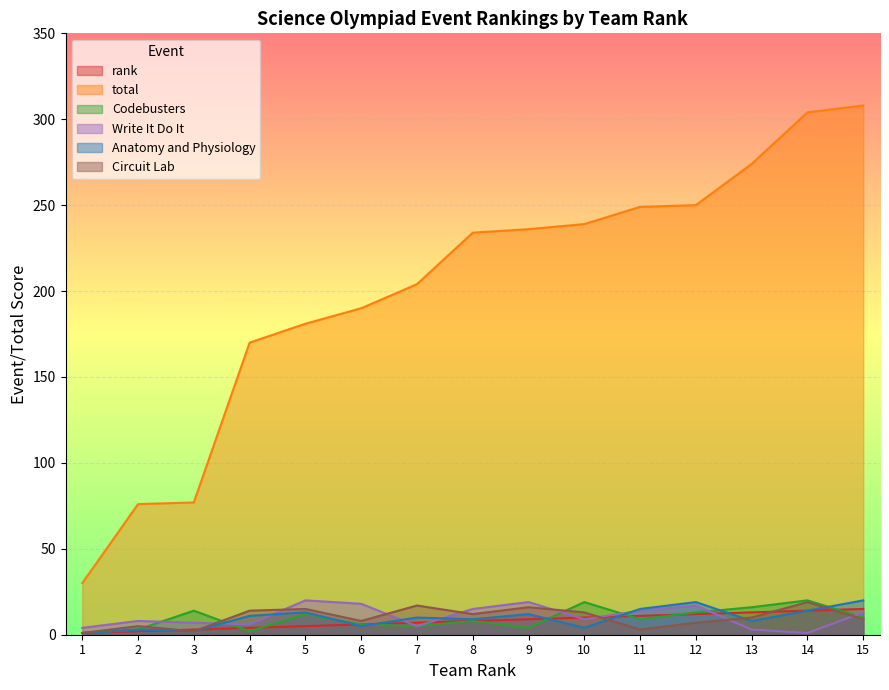

What is the maximum value for Anatomy and Physiology?

20